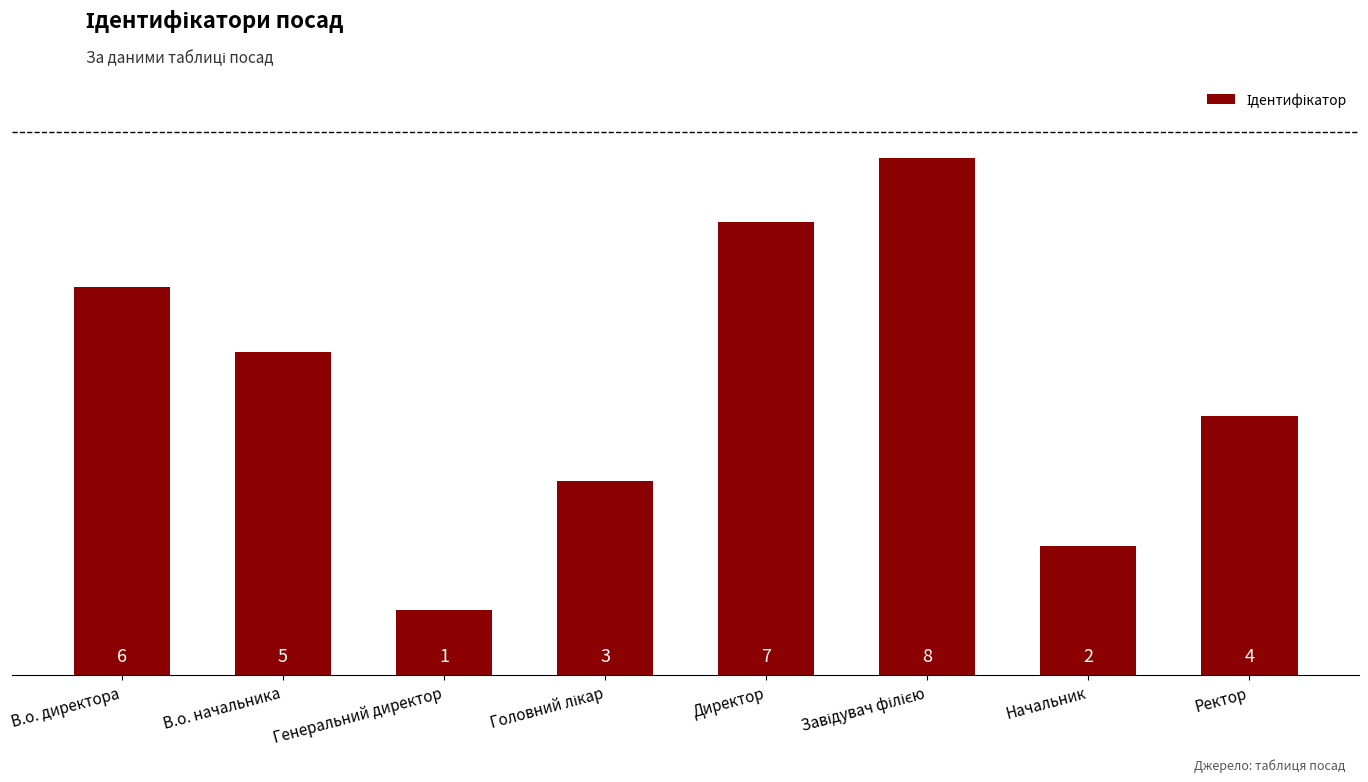

Reading left to right, list all the values displayed in this chart.

6	5	1	3	7	8	2	4